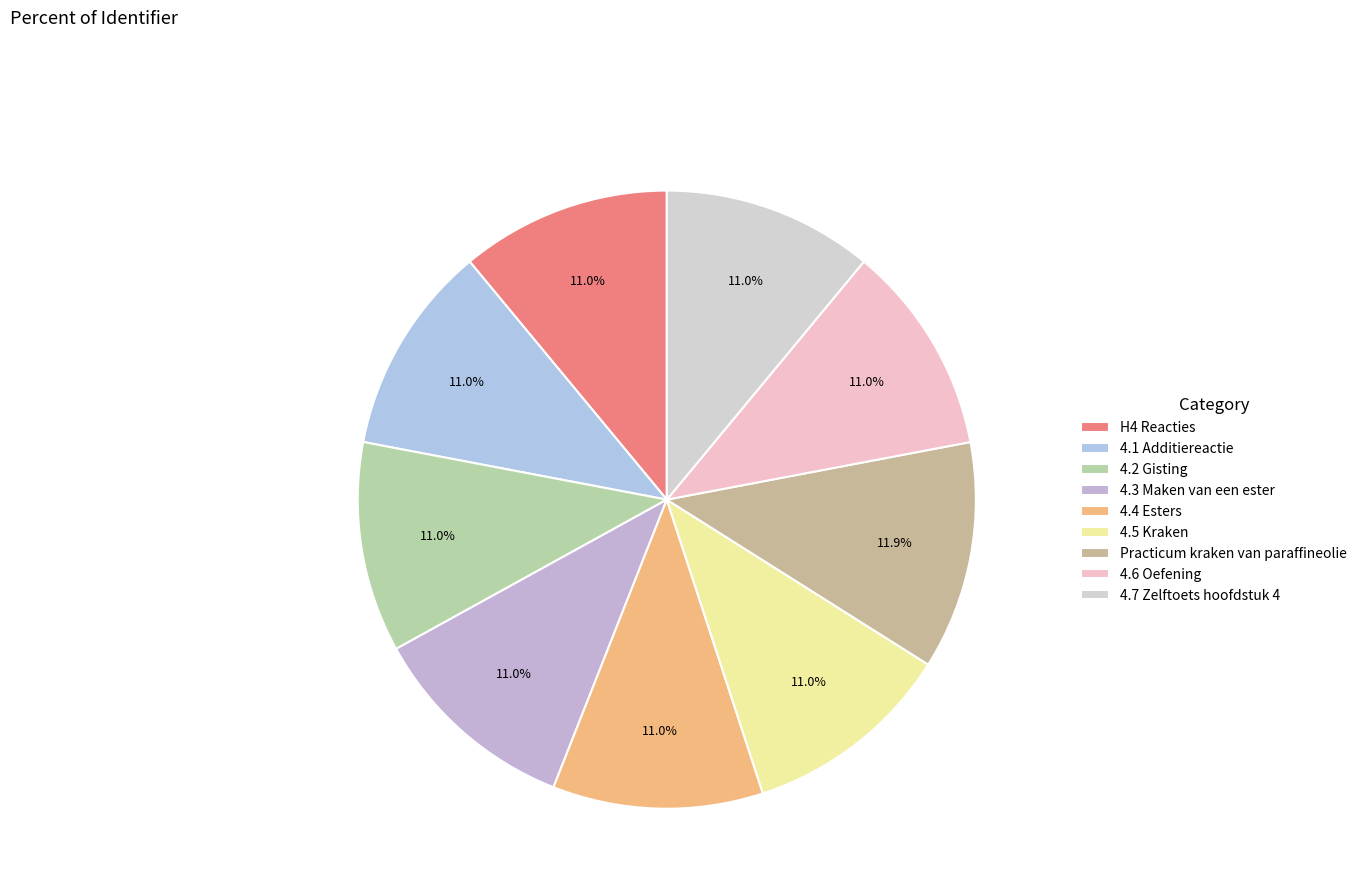

To the nearest percent, what is the difference between the largest and smallest slice percentages?

1%